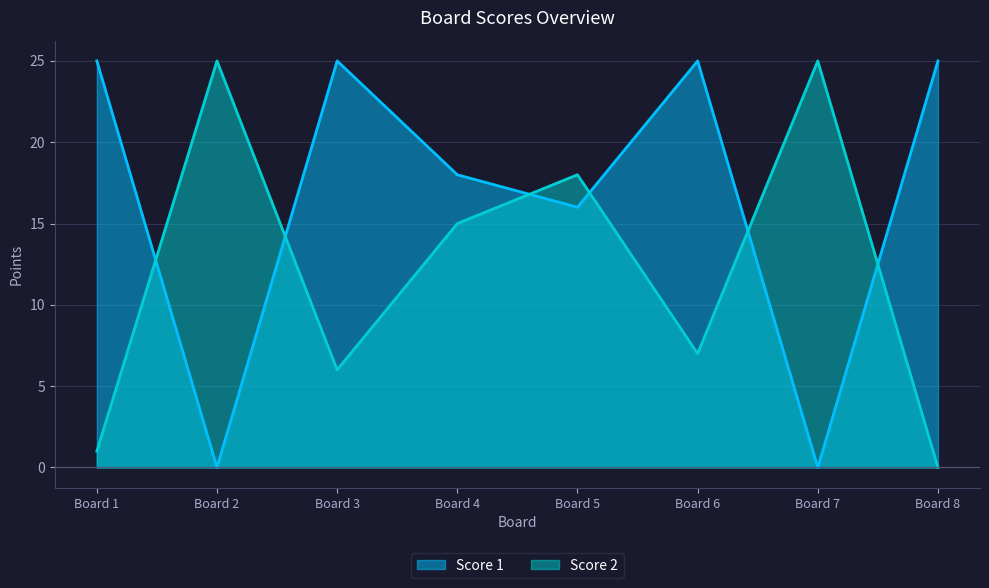

The Score 2 series shows 25 at Board 2. True or false?

True